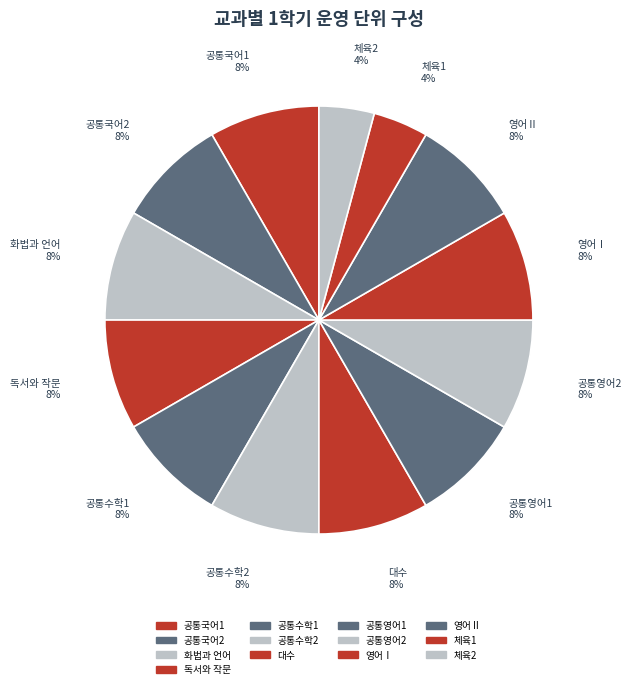

True or false: 공통국어2 accounts for 8% of the total.

True